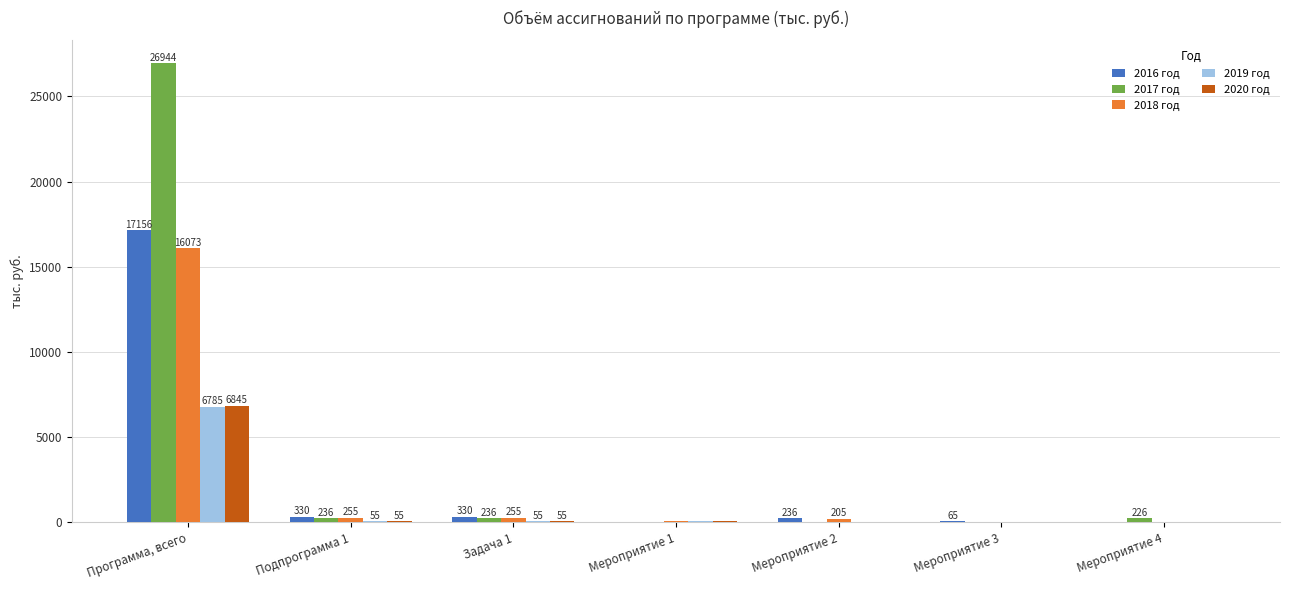

Which series has the largest total across all categories?

2017 год